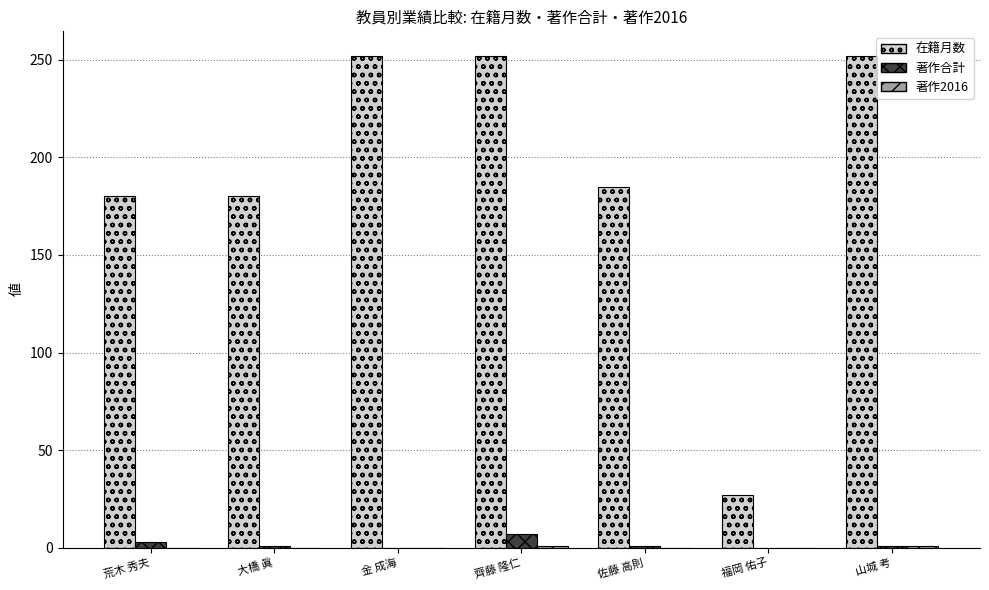

True or false: 在籍月数 has a value of 77 at 金 成海.

False